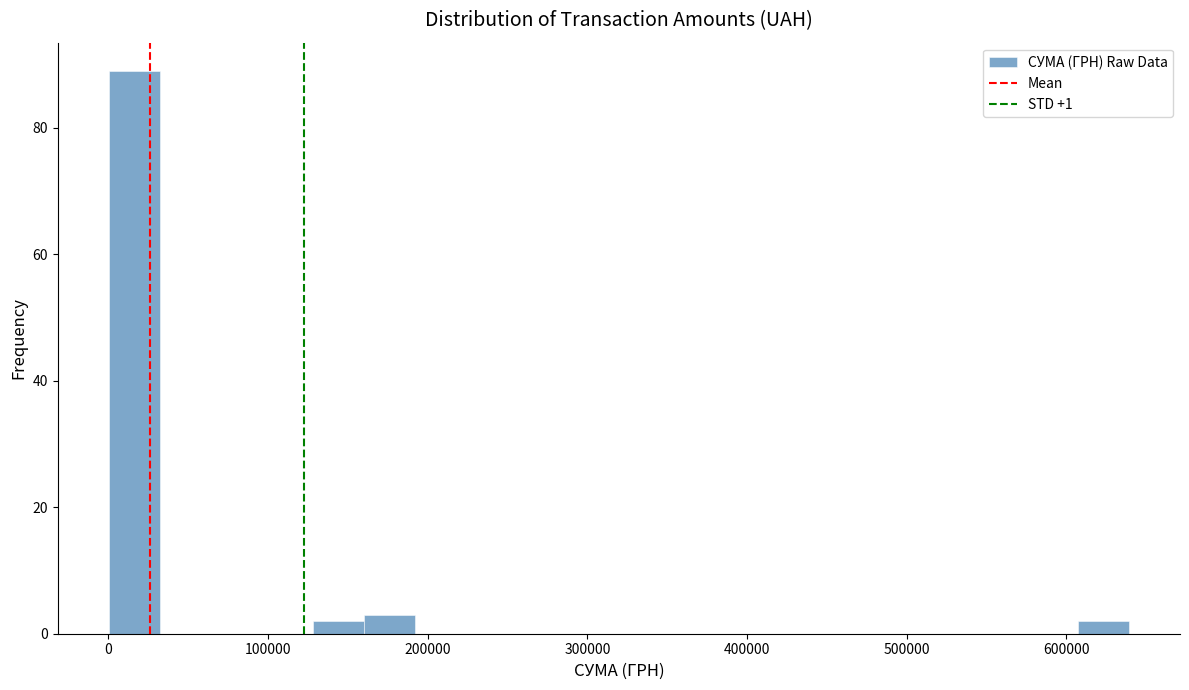

Read against the x-axis, roughly where is the centre of the tallest bar?

20000